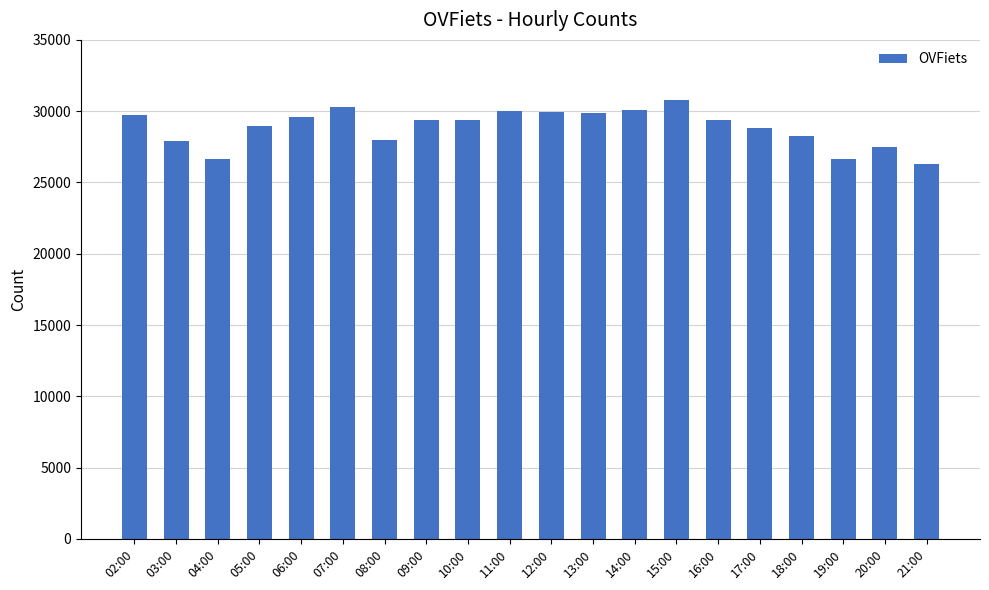

The value at 20:00 is 27463. True or false?

True